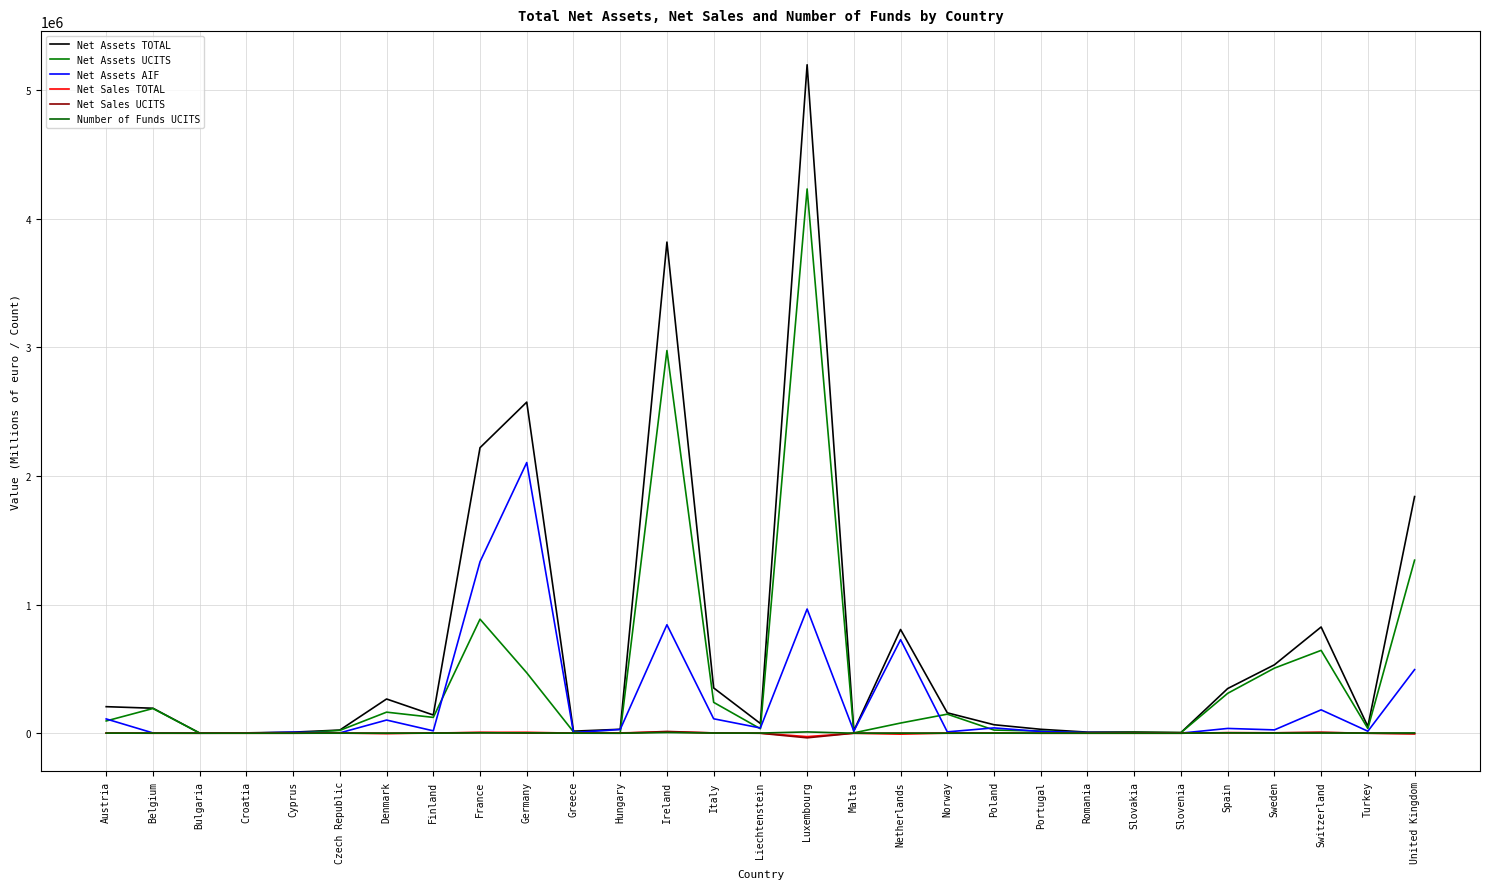

How many interior local peaks does the Net Sales UCITS series have?

8